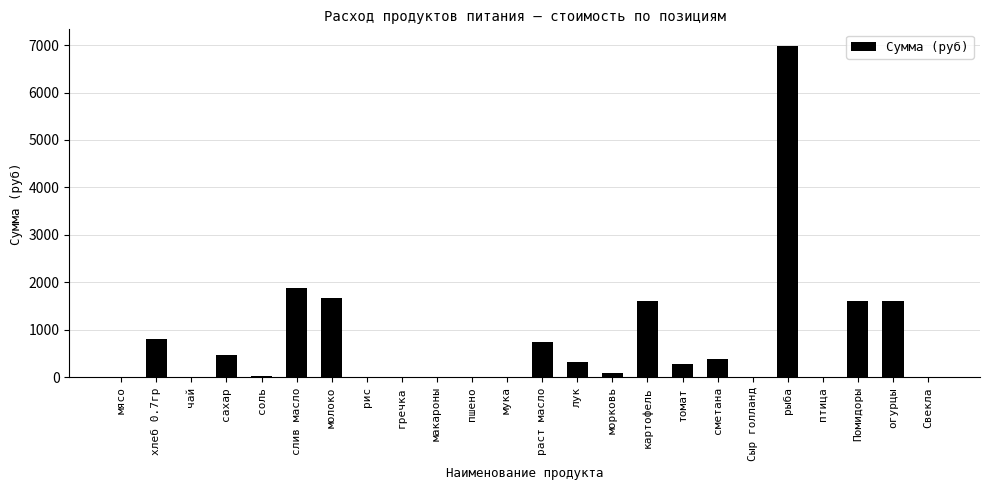

Is it true that the value at чай is 0.0?

True